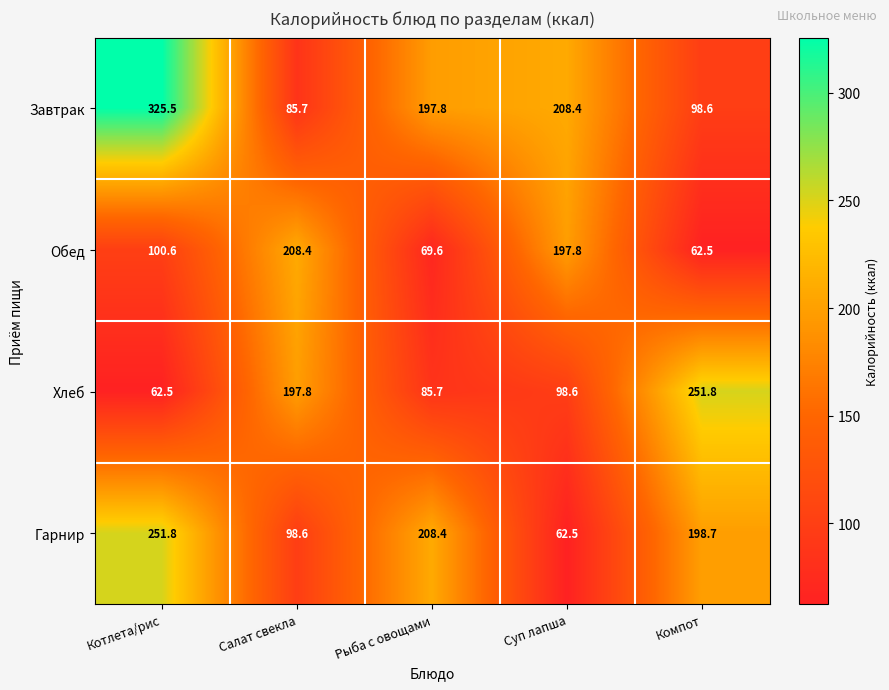

At how many categories does at least one series exceed 155?

5